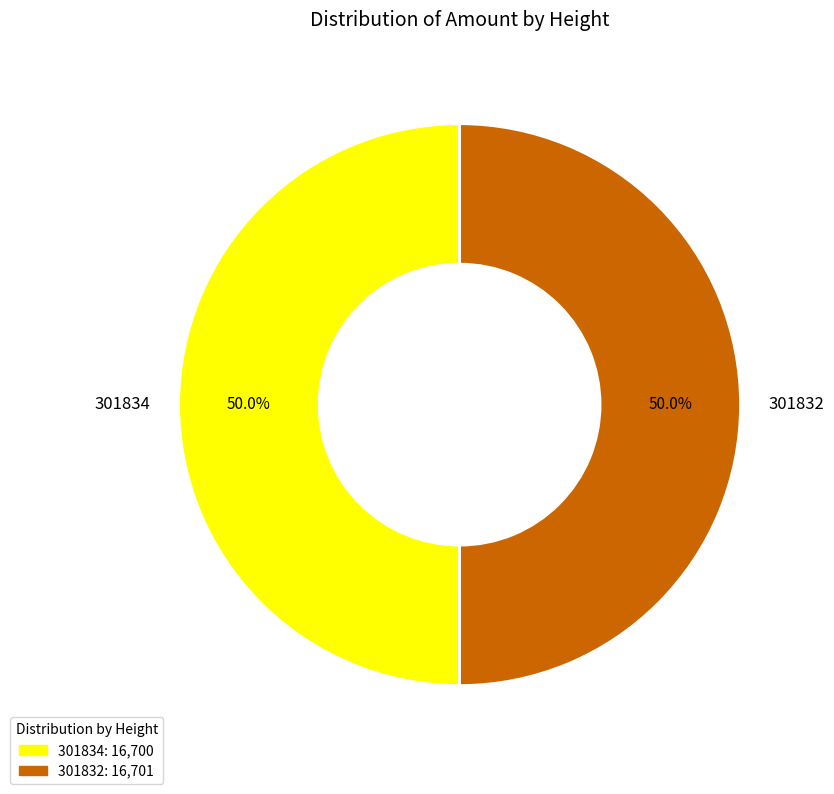

What is the ratio of the value at 301834 to the value at 301832?

1.0